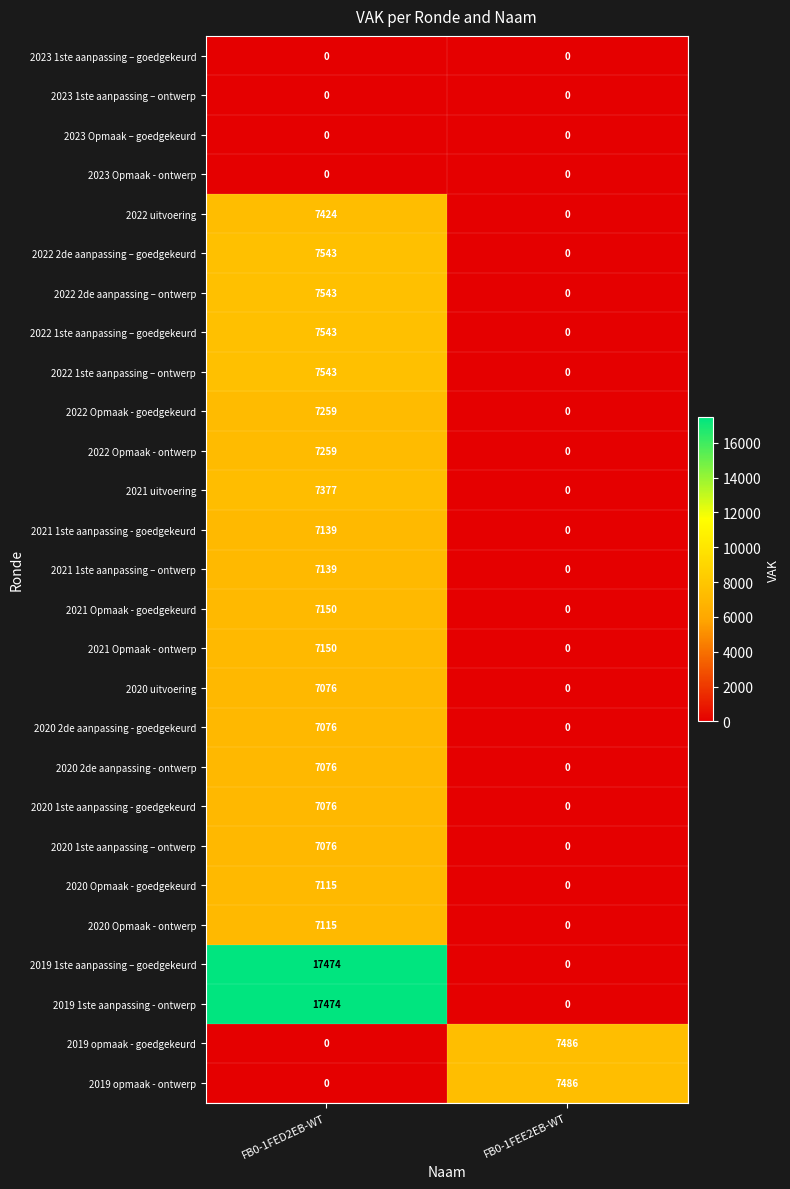

The 2020 2de aanpassing - goedgekeurd series shows 0 at FB0-1FEE2EB-WT. True or false?

True